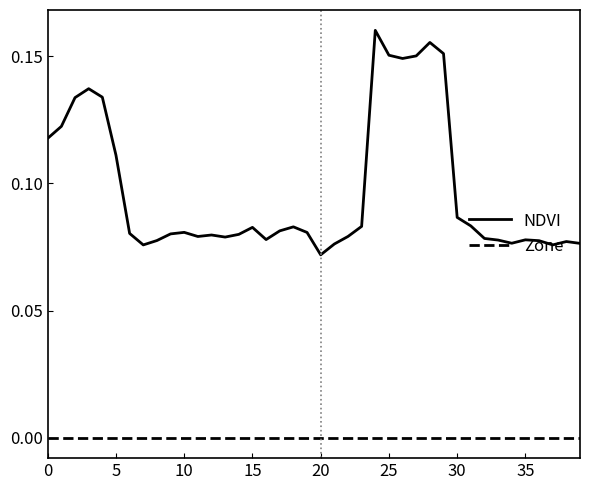

True or false: Zone and NDVI intersect in this chart.

False